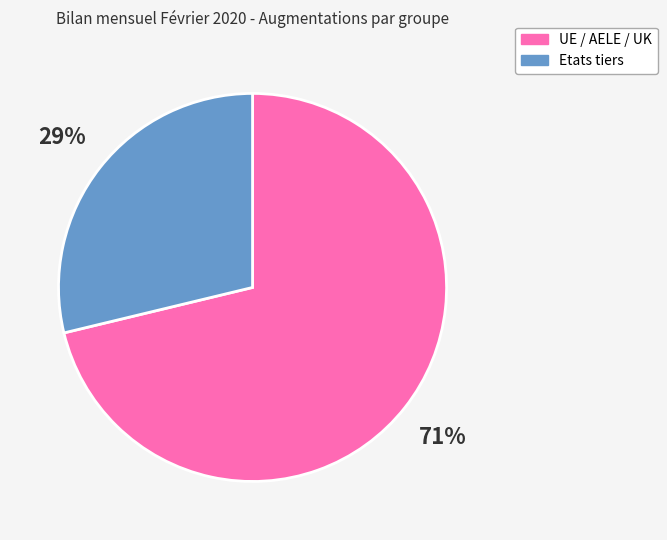

Approximately how many times larger is the value at Etats tiers compared to UE / AELE / UK?

0.4